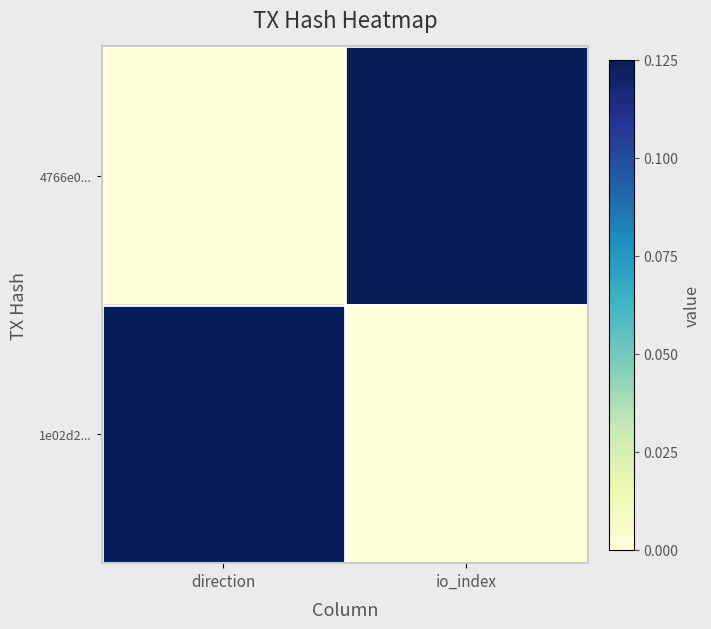

What is the spread (max minus min) of values at direction?

0.1